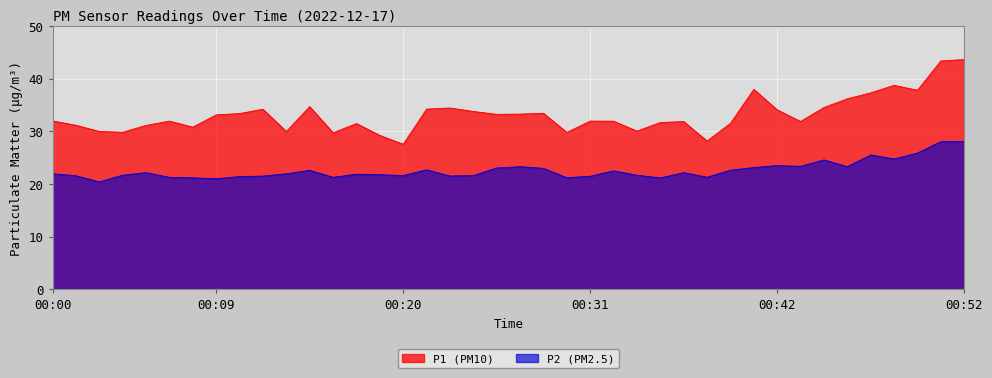

List the series in order of their overall mean, lowest first.

P2, P1